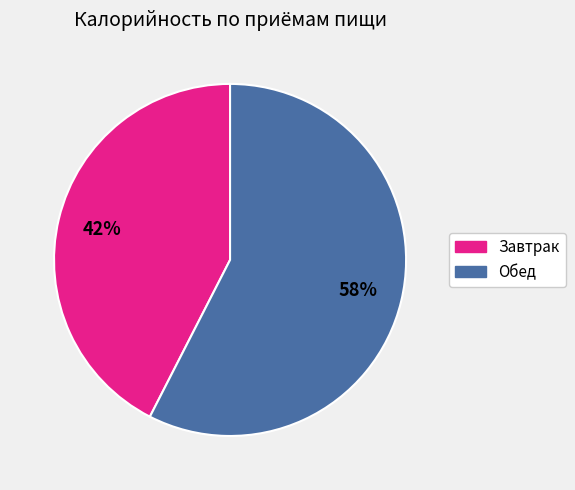

How many segments does this pie chart have?

2